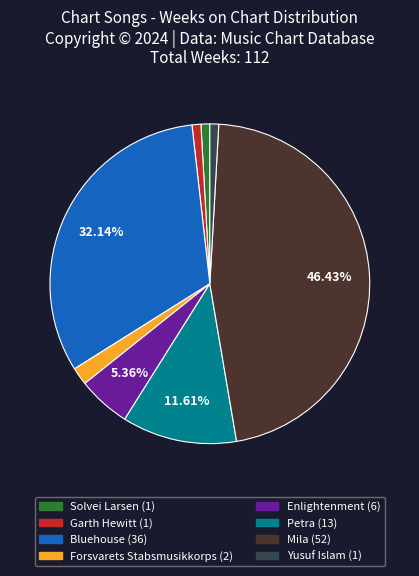

Is there any slice that represents more than half of the pie?

No